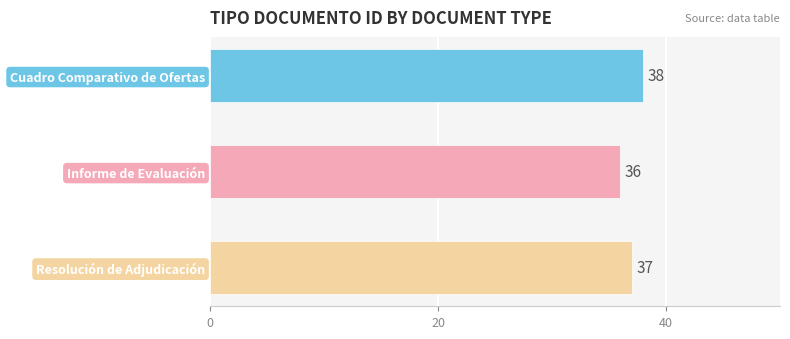

List the labels in order of value, smallest first.

Informe de Evaluación, Resolución de Adjudicación, Cuadro Comparativo de Ofertas